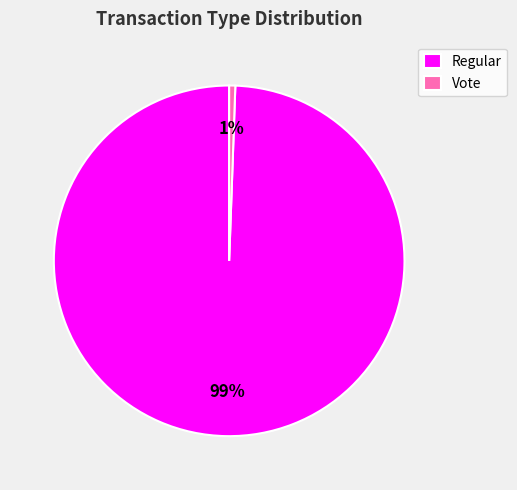

Rank the categories by value from lowest to highest.

Vote, Regular